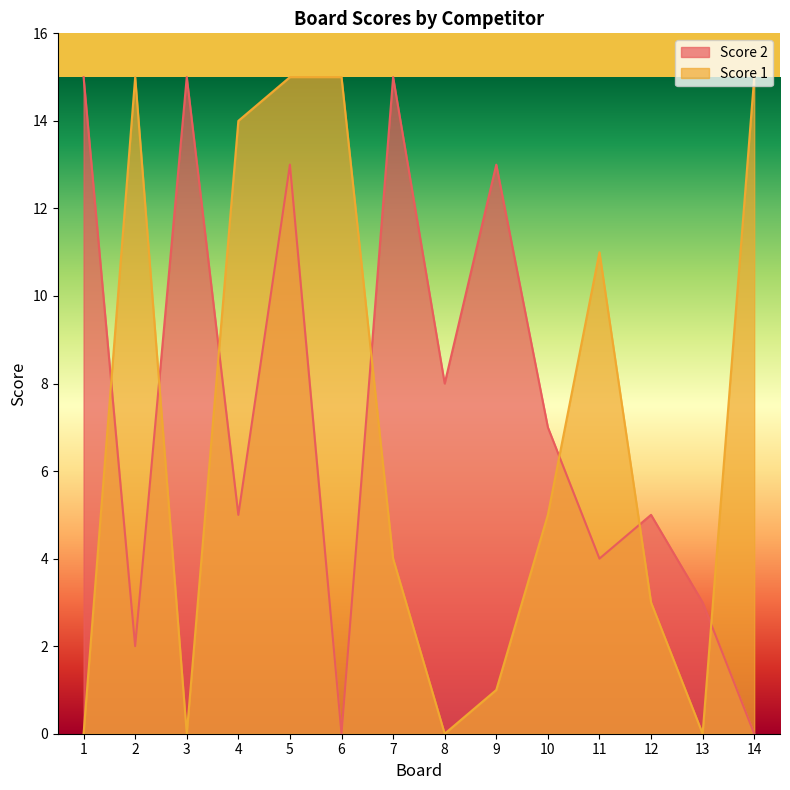

How many data points does each series have?

14